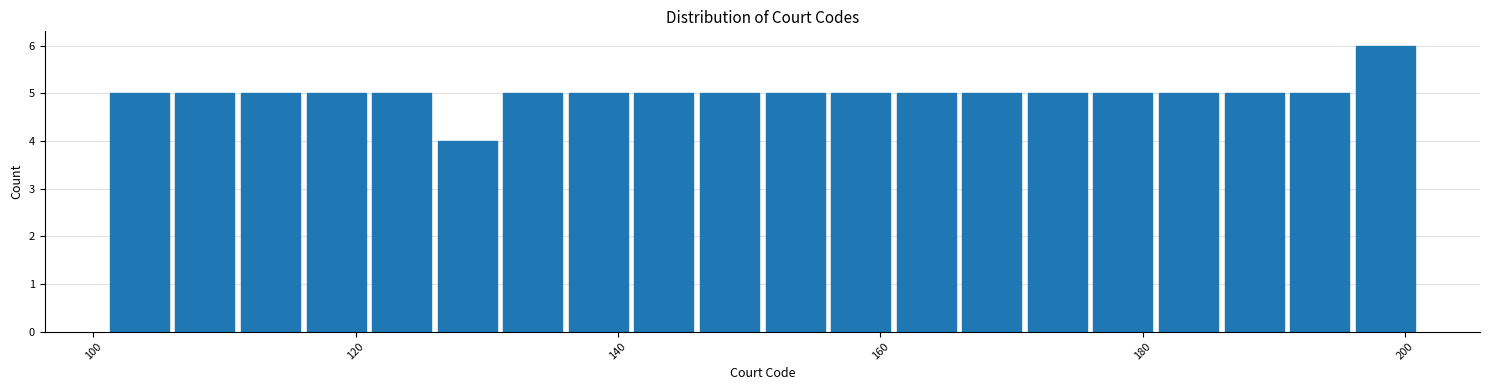

Read against the x-axis, roughly where is the centre of the tallest bar?

198